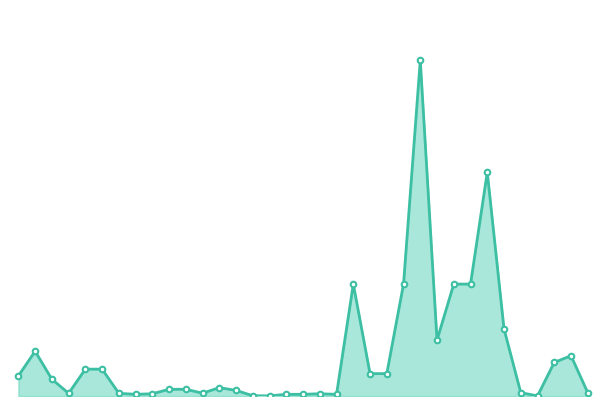

Is this an area chart (filled region under the line)?

Yes